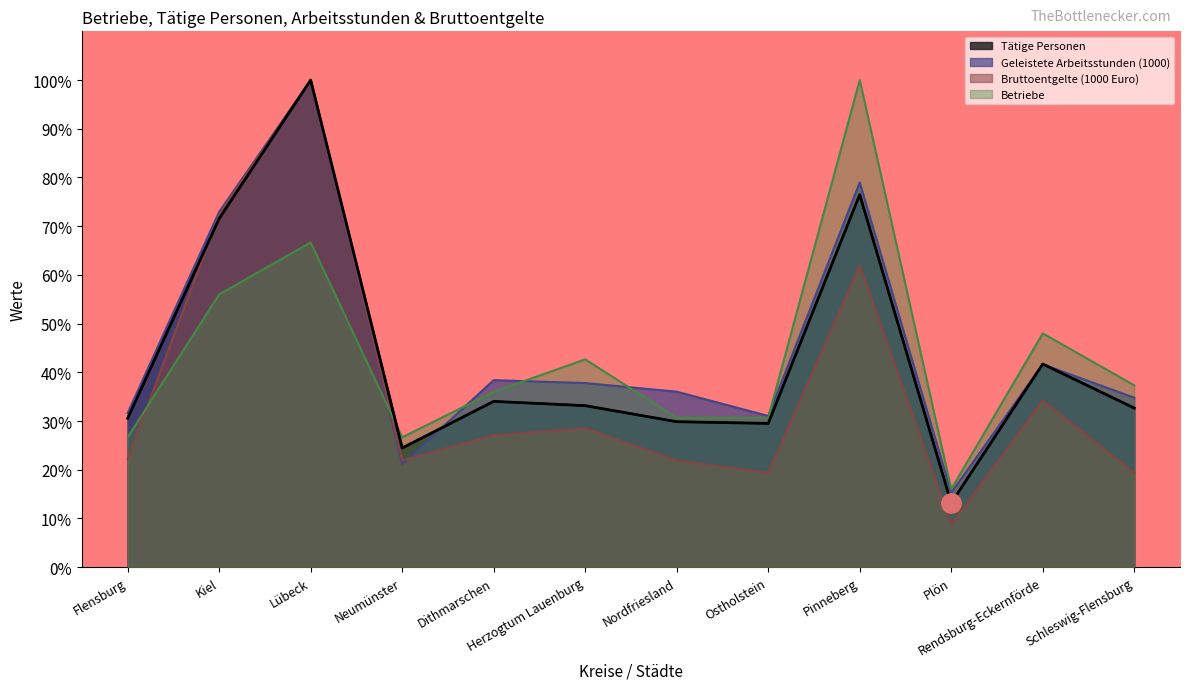

The Tätige Personen series shows 132.0 at Pinneberg. True or false?

False